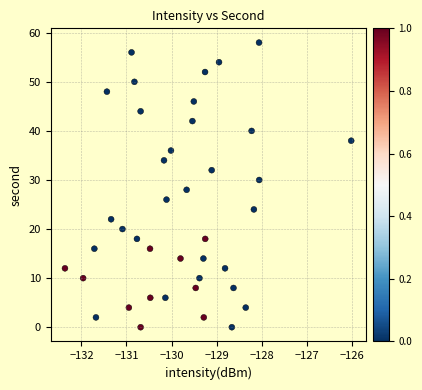

What is the range of Y values (max minus min)?

58